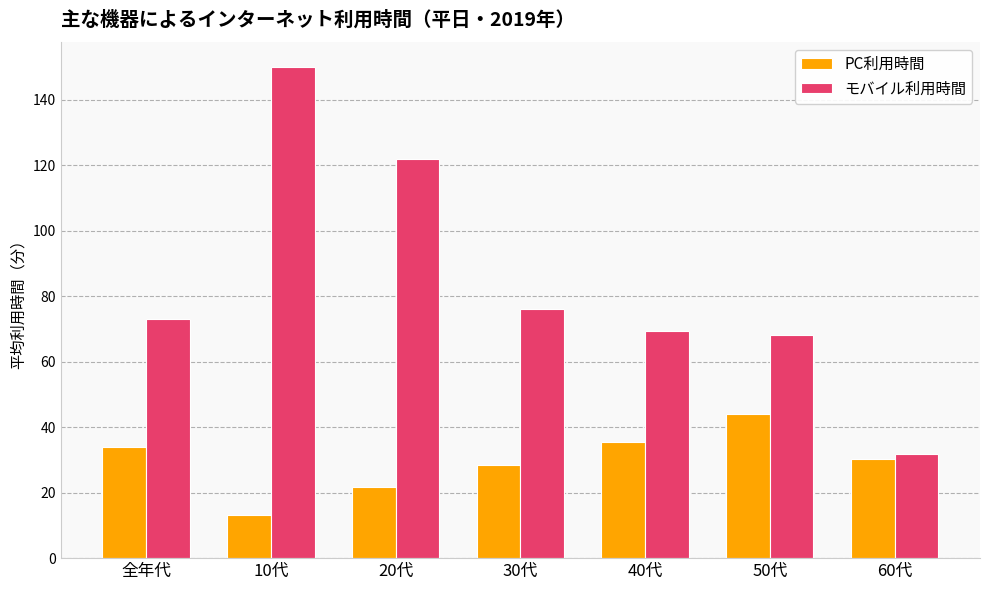

Which series has the largest range (max minus min)?

モバイル利用時間